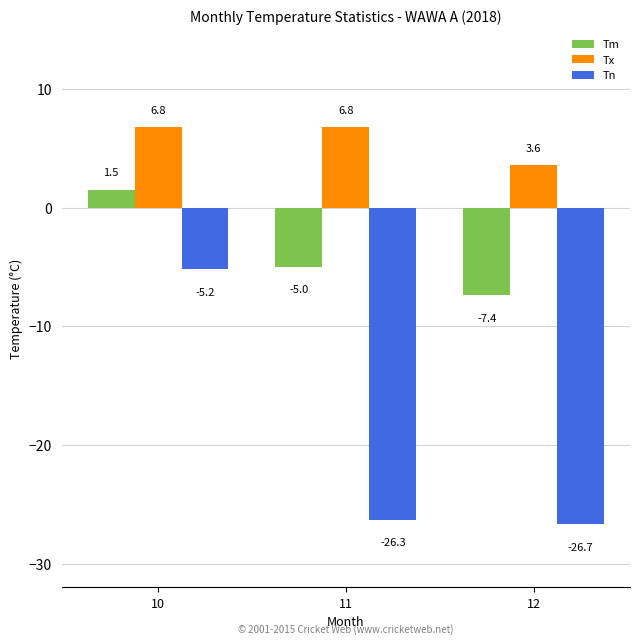

Rank the series by their maximum value, from lowest to highest.

Tn, Tm, Tx